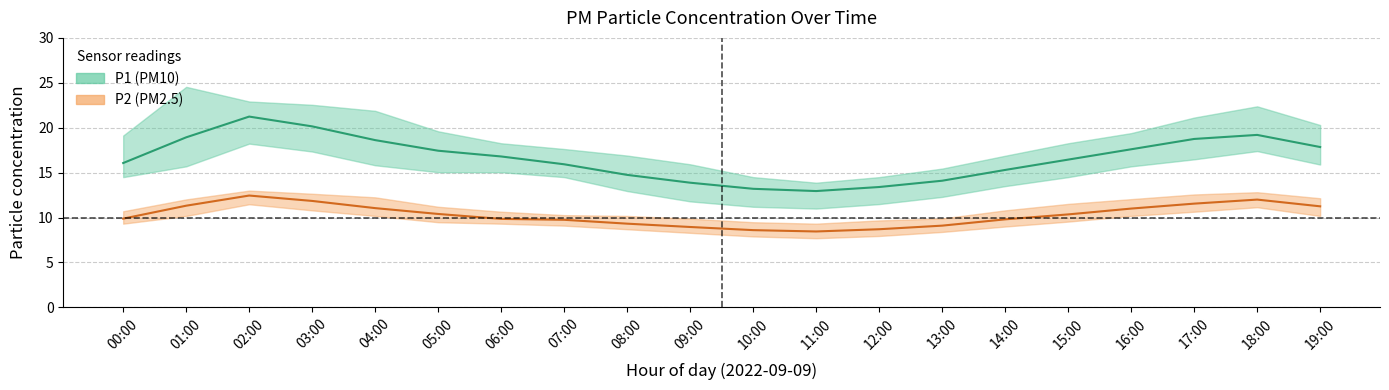

How many values in the P2 (PM2.5) series exceed 10?

10